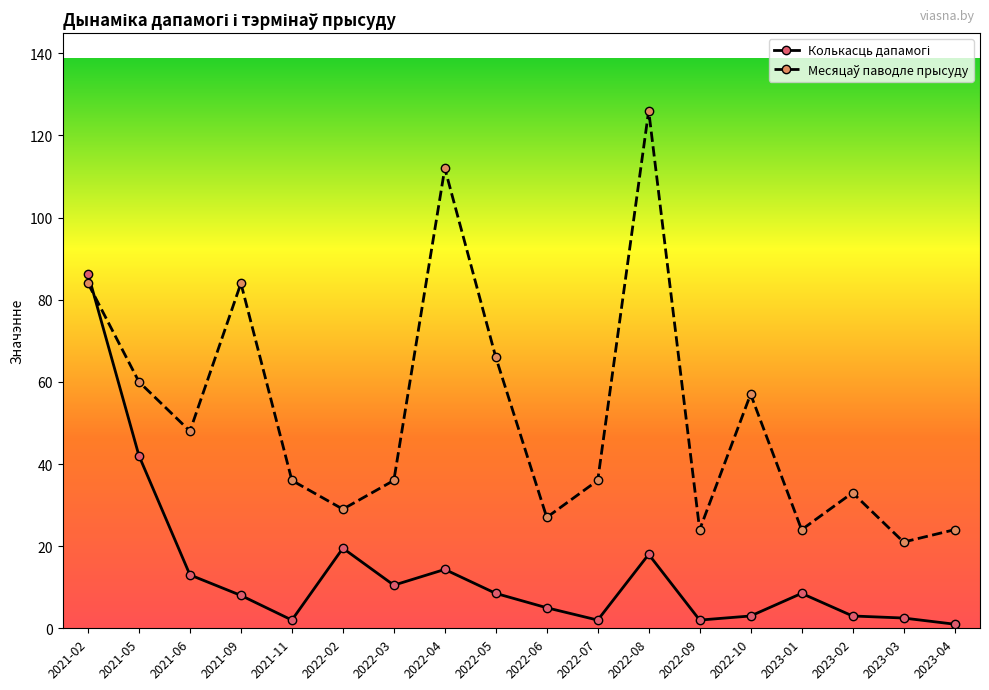

What is the spread (max minus min) of values at 2022-04?

97.7